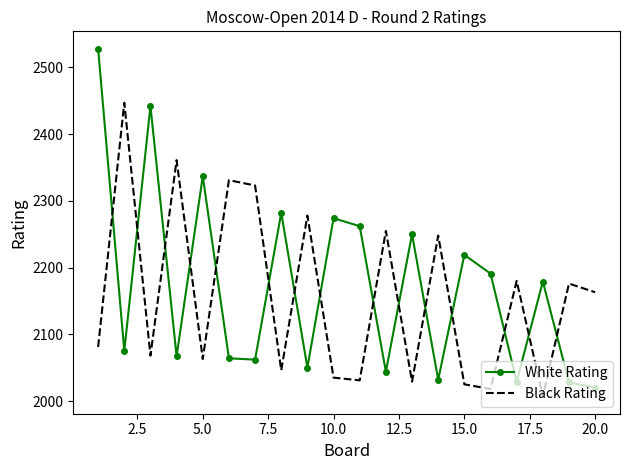

True or false: Black Rating and White Rating cross at least once.

True